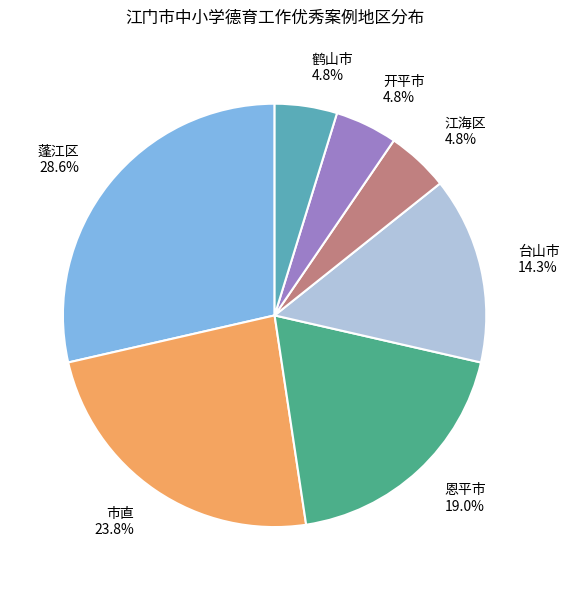

To the nearest percent, what is the combined percentage of 恩平市 and 开平市?

24%